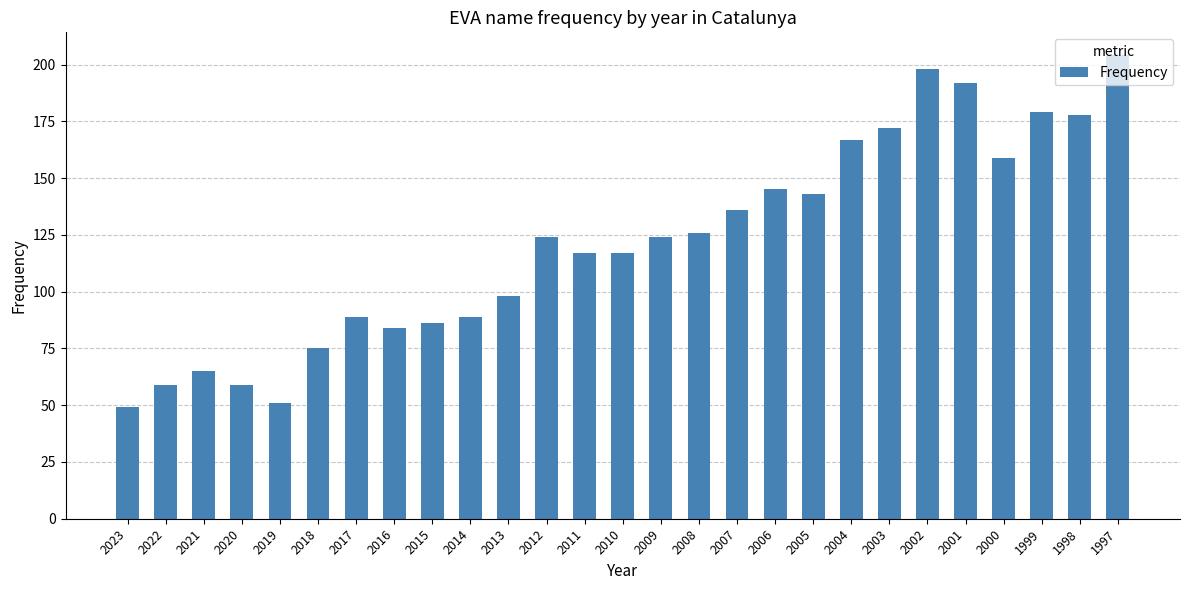

How many values are below 124?

13